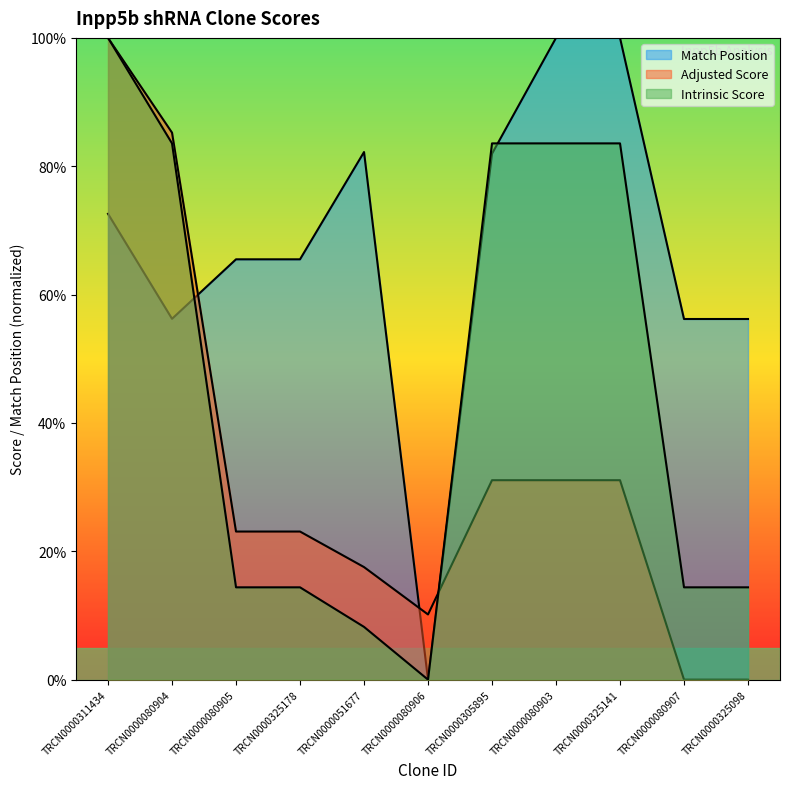

What is the difference between the Intrinsic Score values at TRCN0000080906 and TRCN0000325178?

14.4